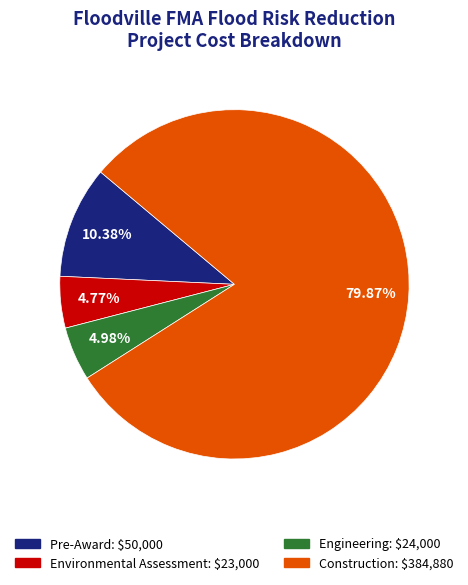

True or false: Environmental Assessment accounts for 16% of the total.

False